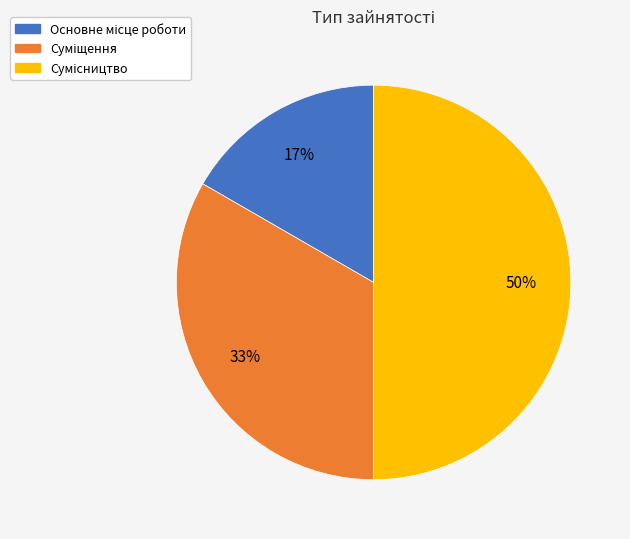

To the nearest percent, what is the average slice percentage?

33%